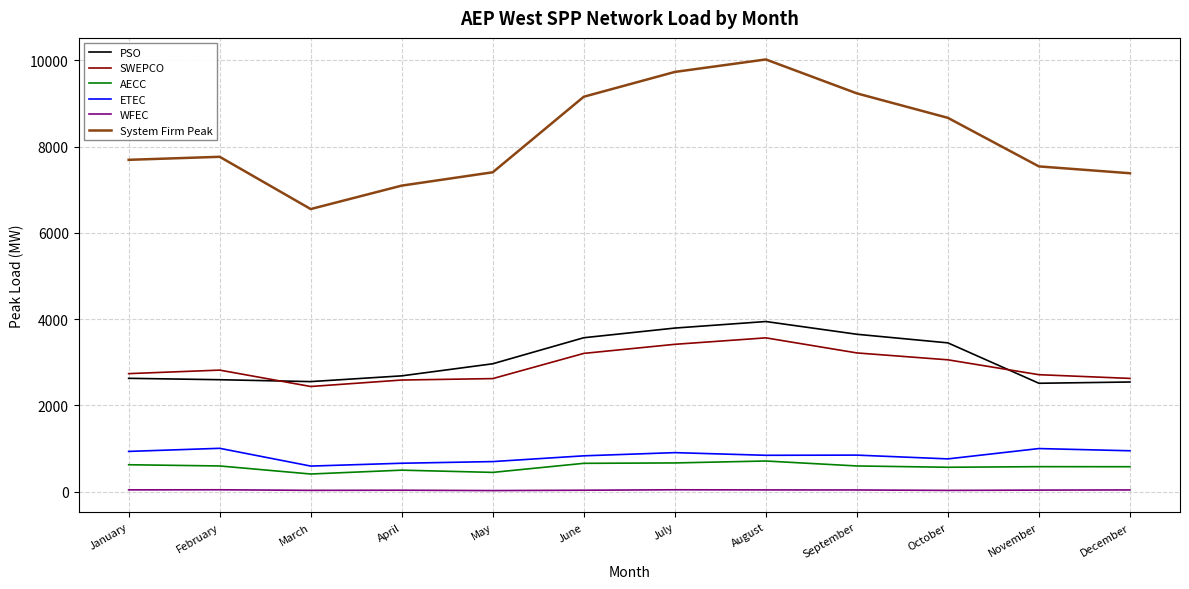

The value of ETEC at June is 186.3. True or false?

False